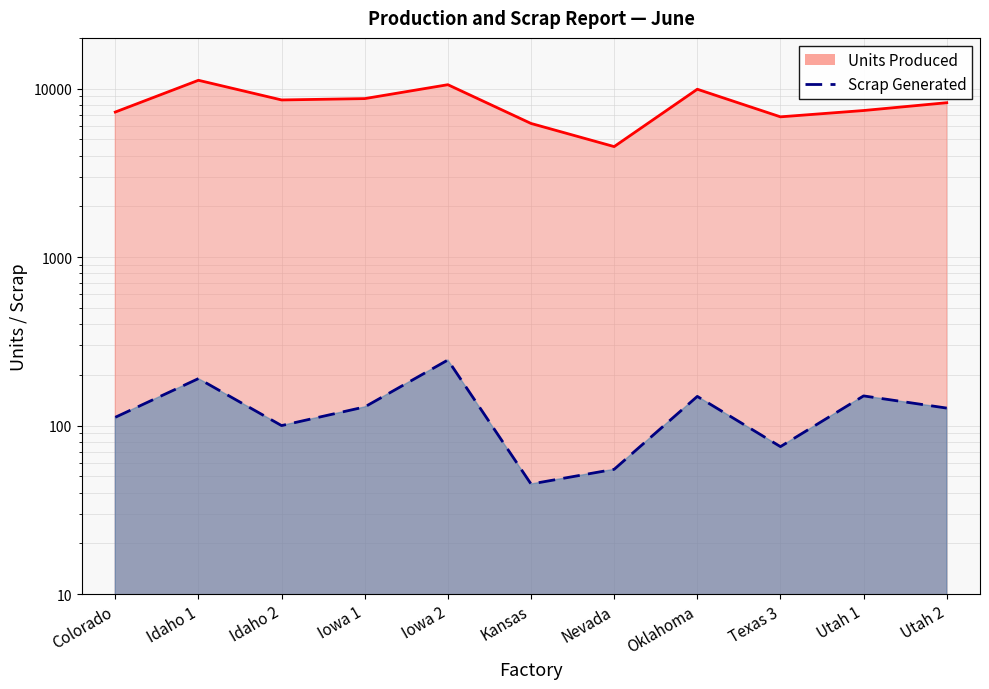

How many interior local peaks (higher than both neighbors) does the data have?

4